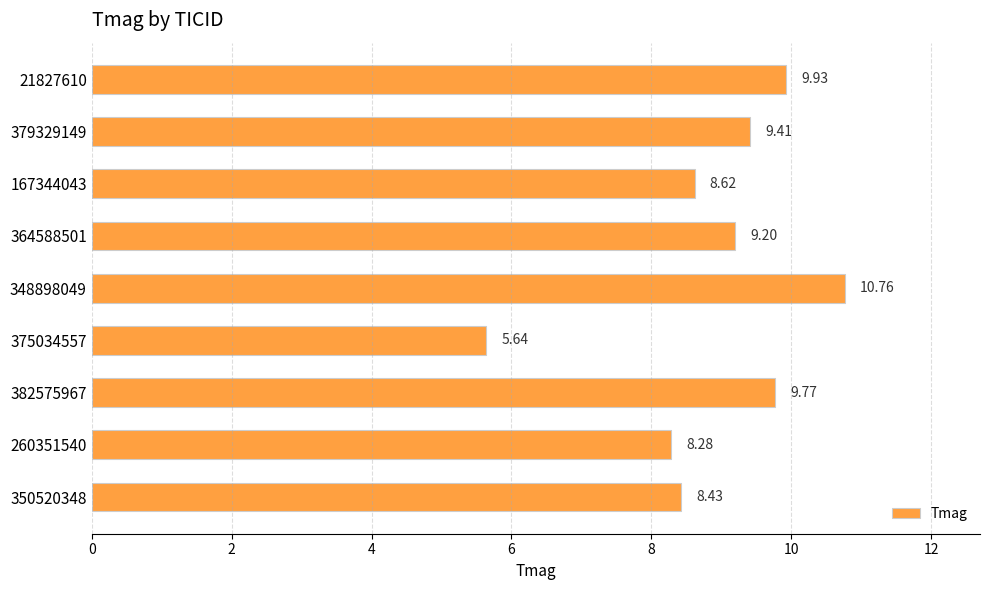

Does the chart contain stacked bars?

No